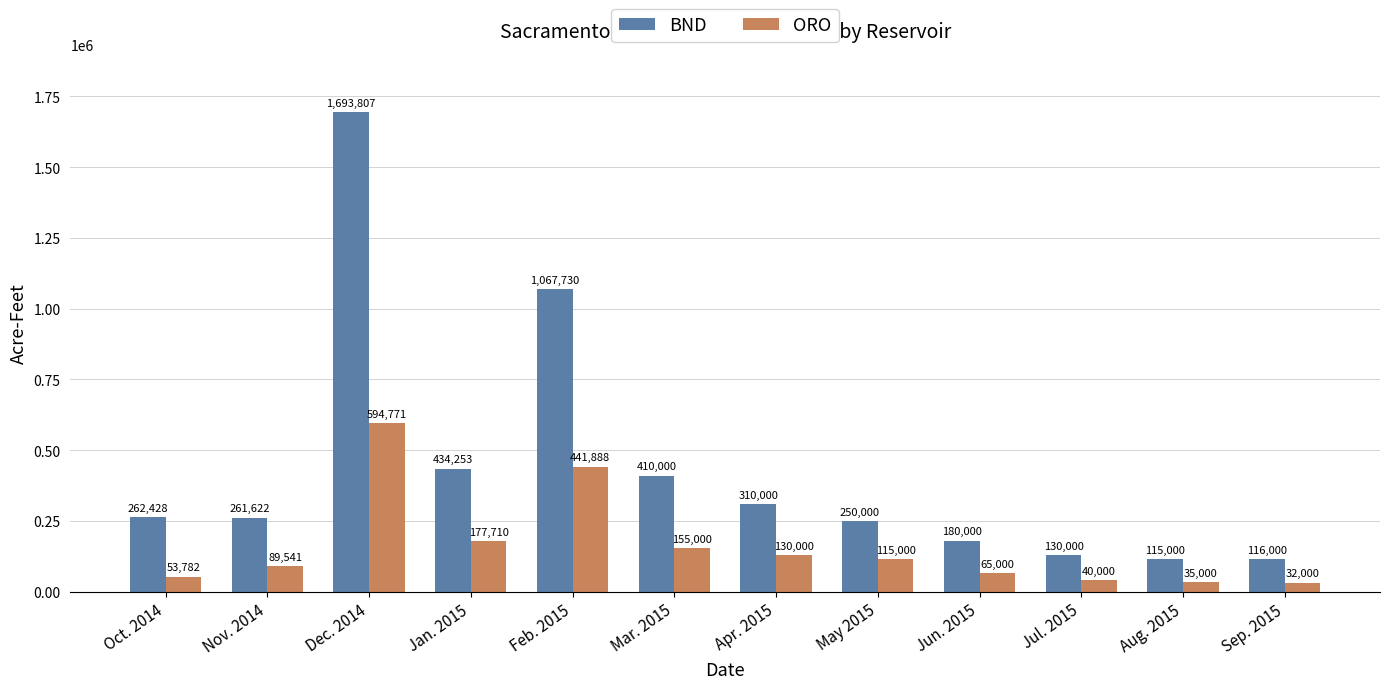

At which label does ORO reach its minimum?

Sep. 2015